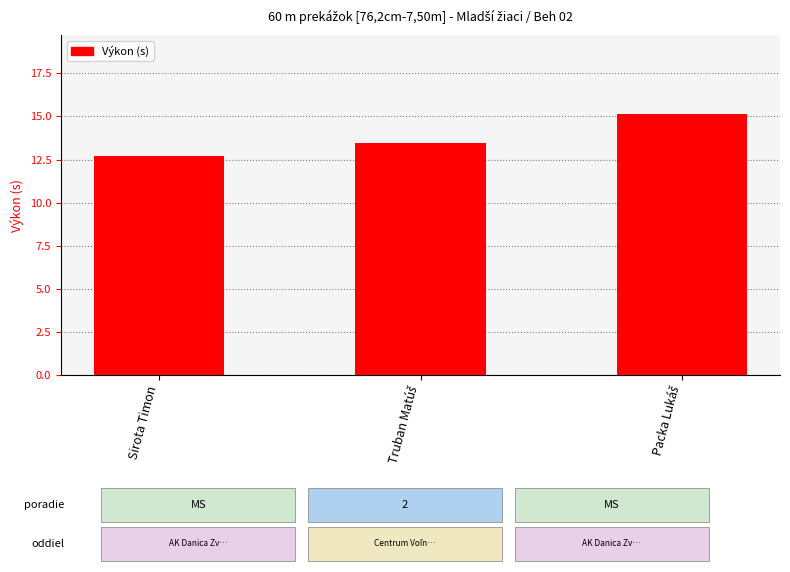

How many series are shown in this chart?

1